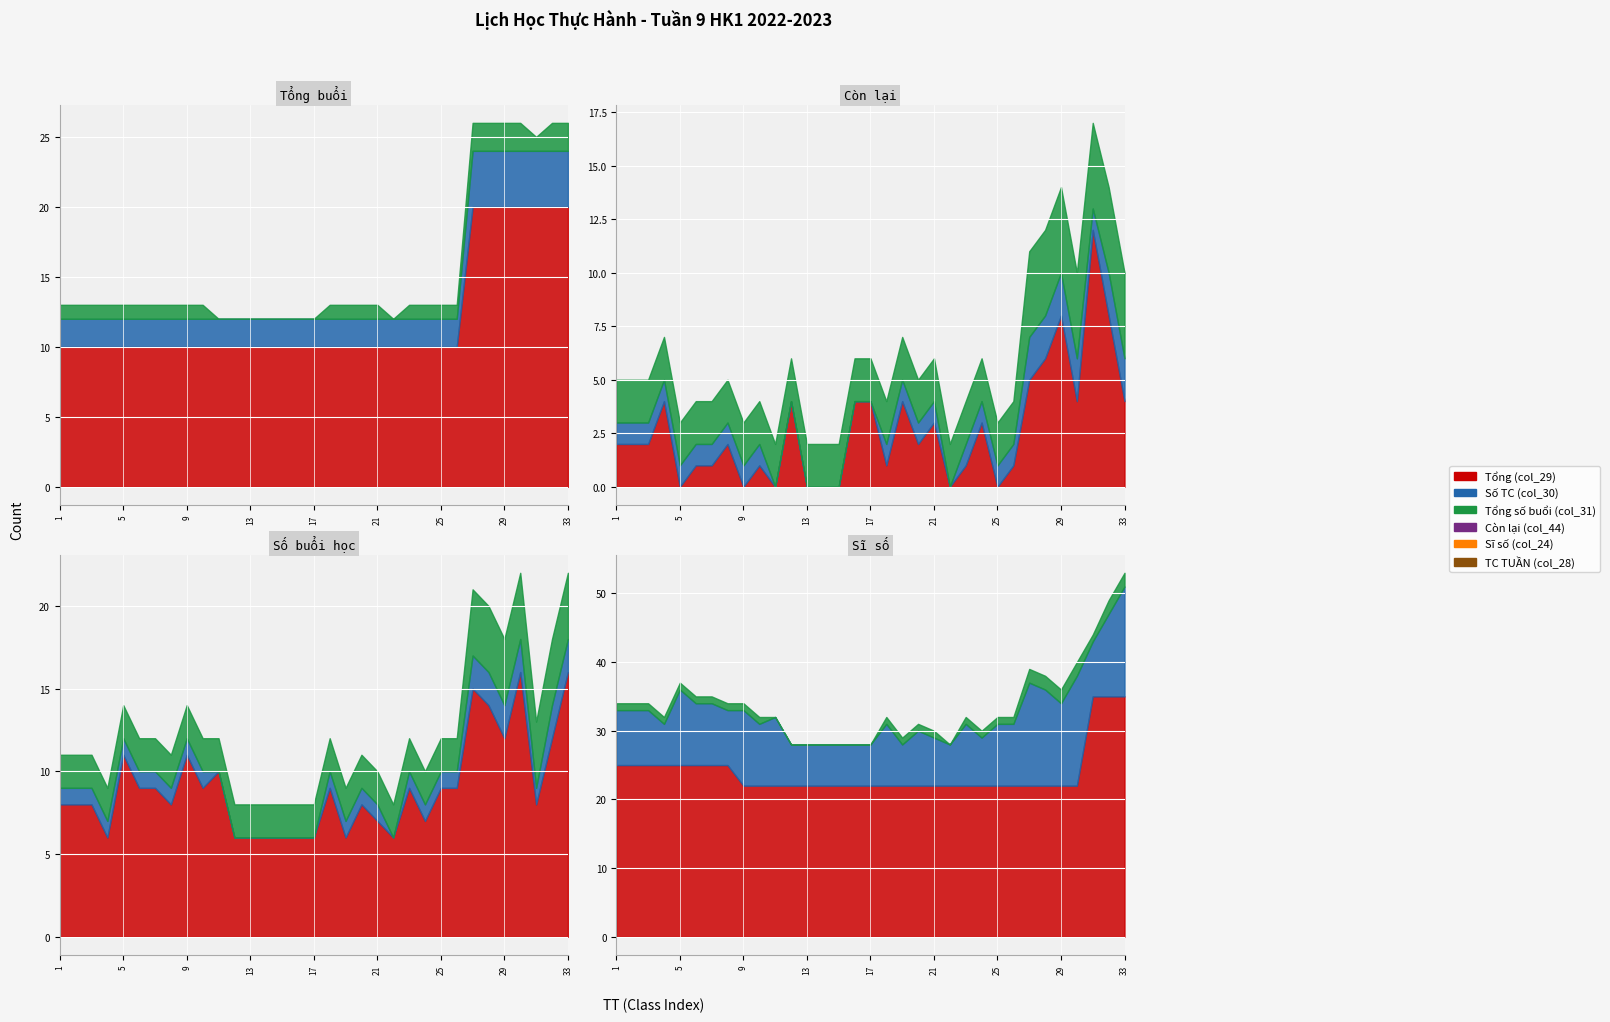

What is the maximum value for Tổng (col_29)?

20